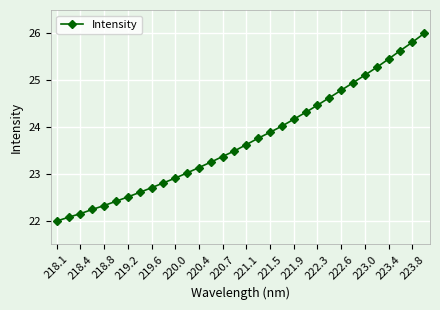

What is the difference between the second highest and second lowest values?

3.7